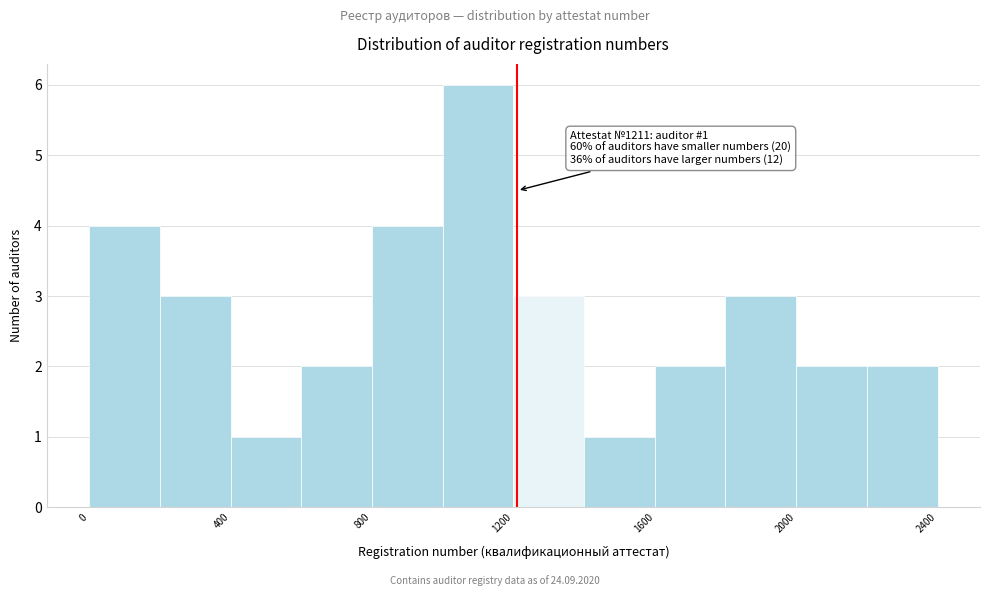

Which range on the x-axis has the tallest bar?

1000 to 1200